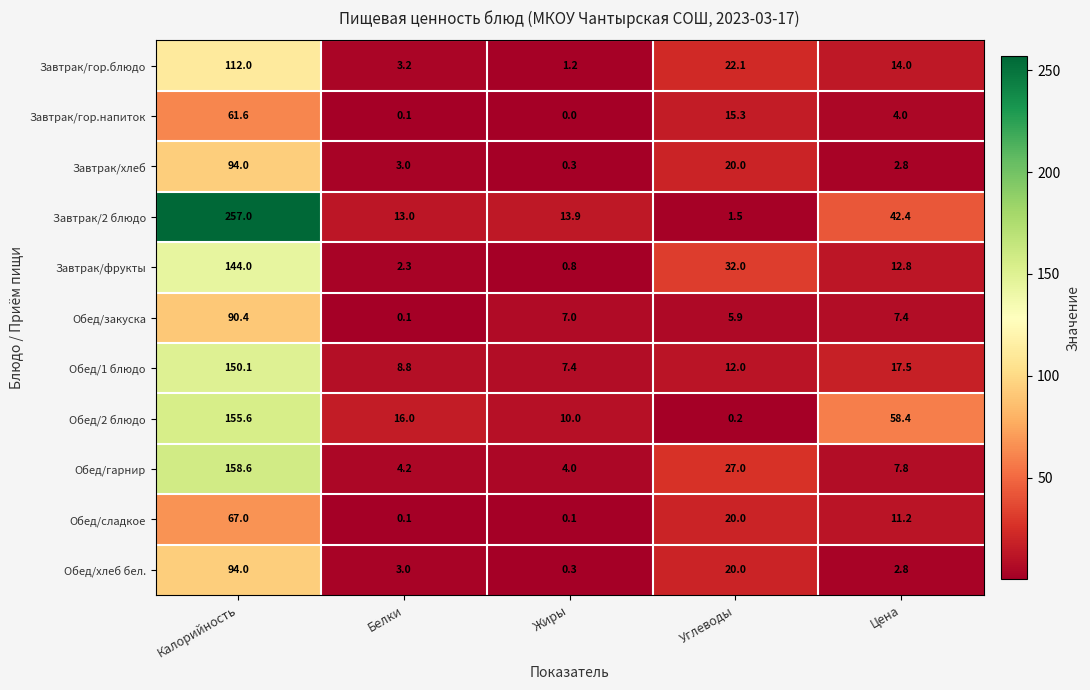

What is the highest value of the Обед/закуска series?

90.4